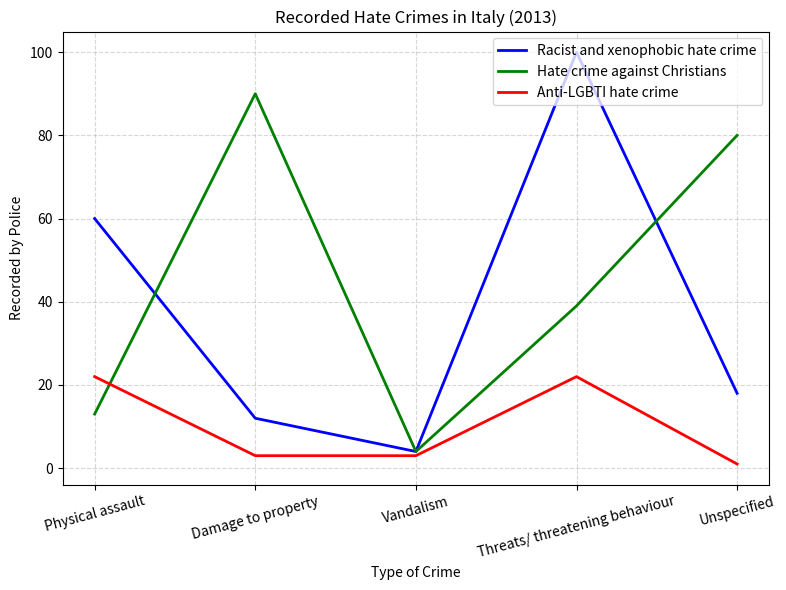

Which category has the highest value in the Hate crime against Christians series?

Damage to property